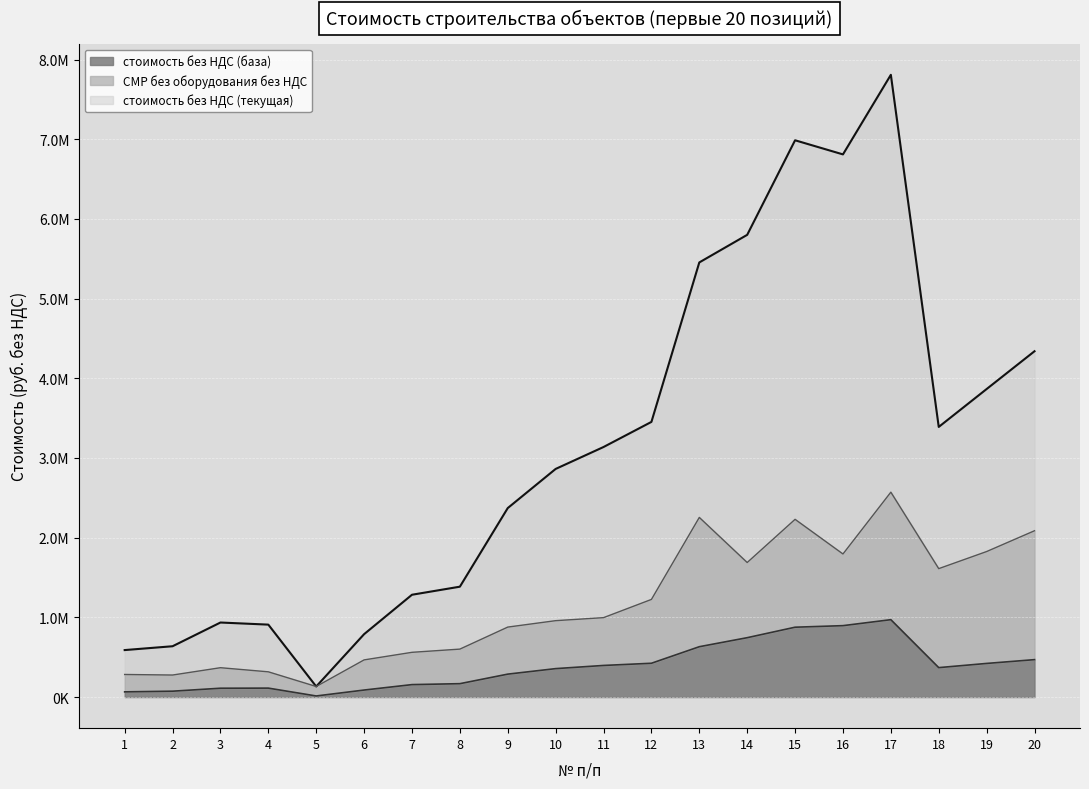

Which series has the widest spread of values?

стоимость без НДС (текущая)